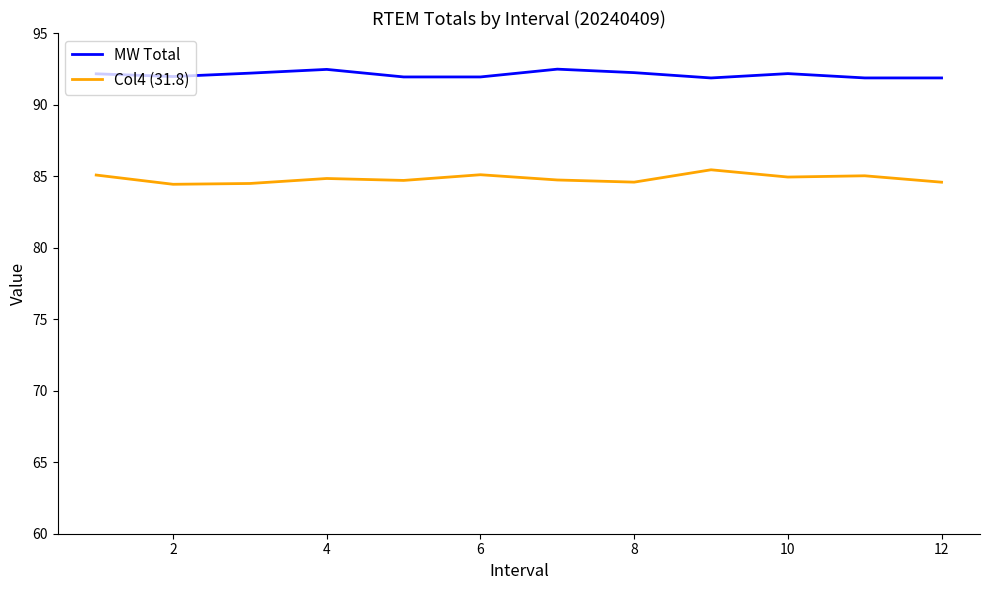

What is the smallest value displayed?

84.4